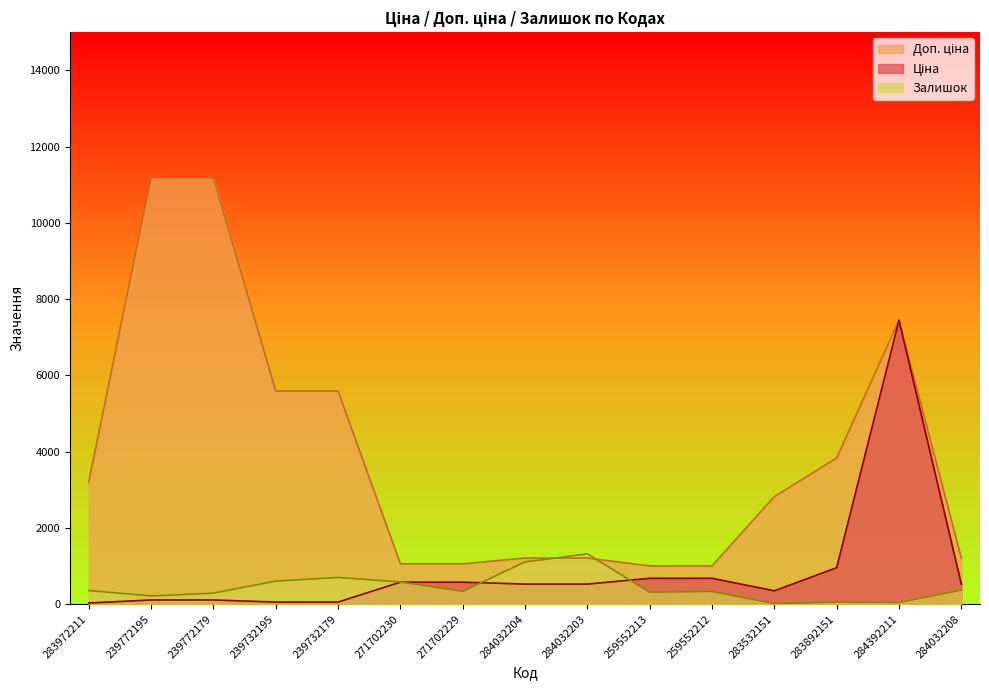

What is the spread (max minus min) of values at 283972211?

3172.9